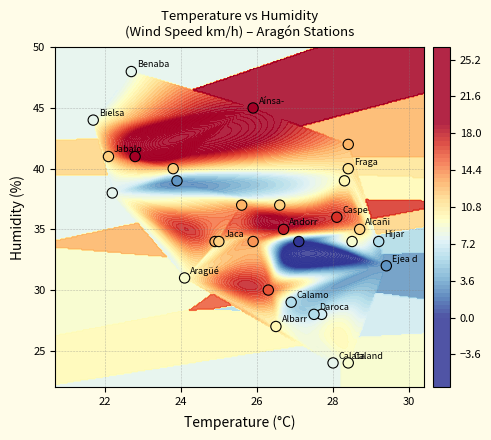

Read the temperature value at 24.

29.4